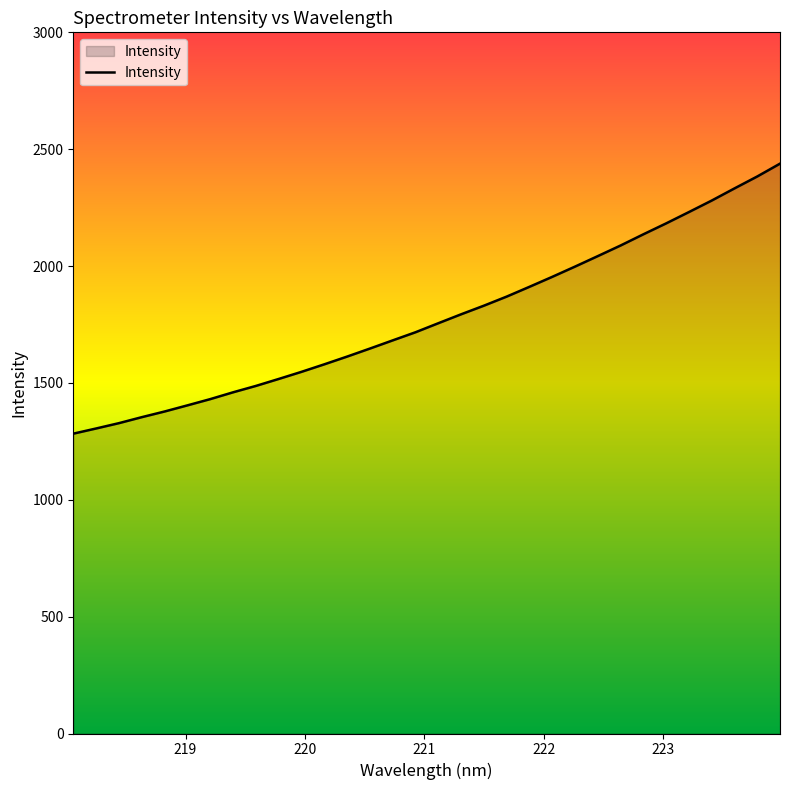

What is the minimum value shown in the chart?

1282.9